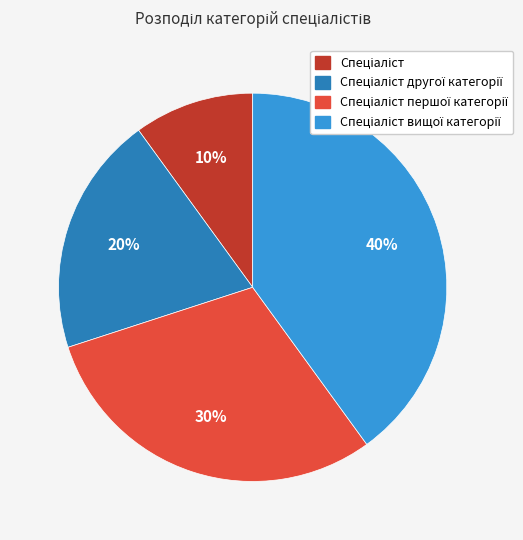

To the nearest percent, what is the difference between the largest and smallest slice percentages?

30%